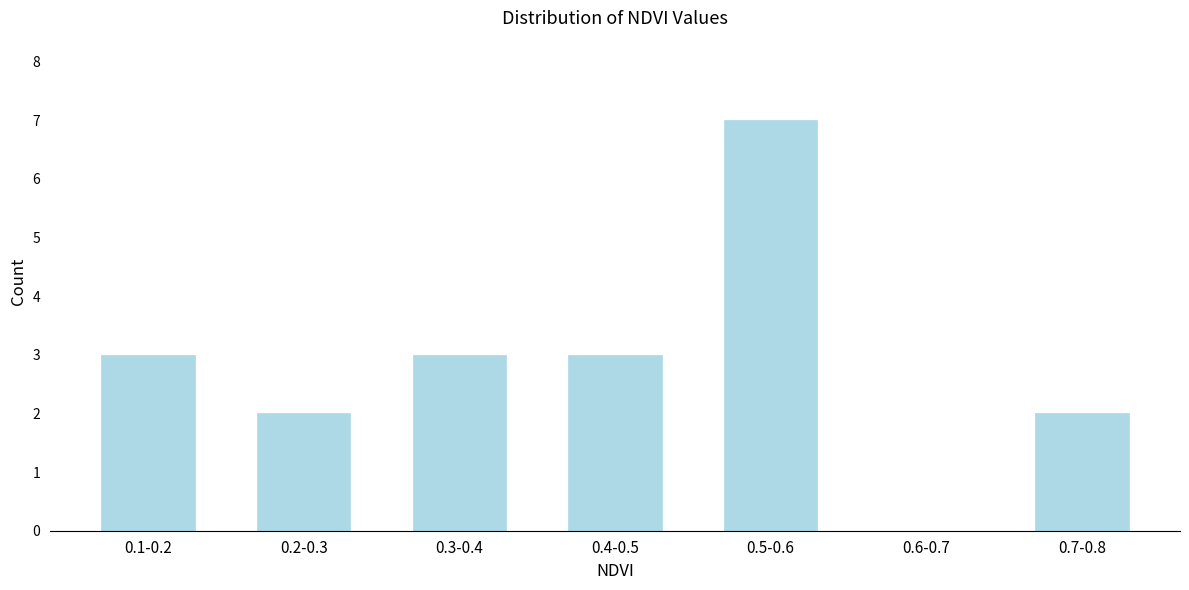

Reading left to right, list all the values displayed in this chart.

0.1-0.2=3	0.2-0.3=2	0.3-0.4=3	0.4-0.5=3	0.5-0.6=7	0.6-0.7=0	0.7-0.8=2